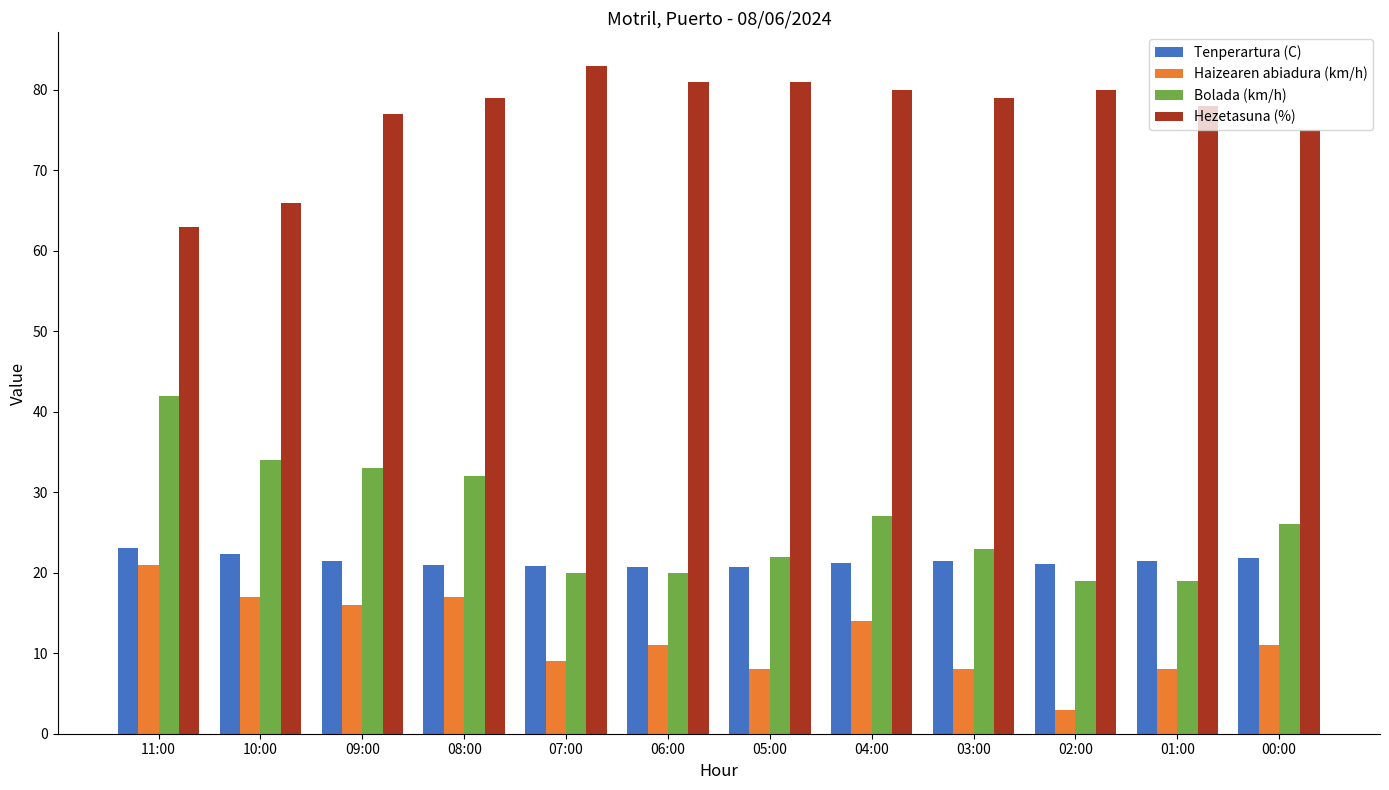

How many distinct data groups are displayed?

4